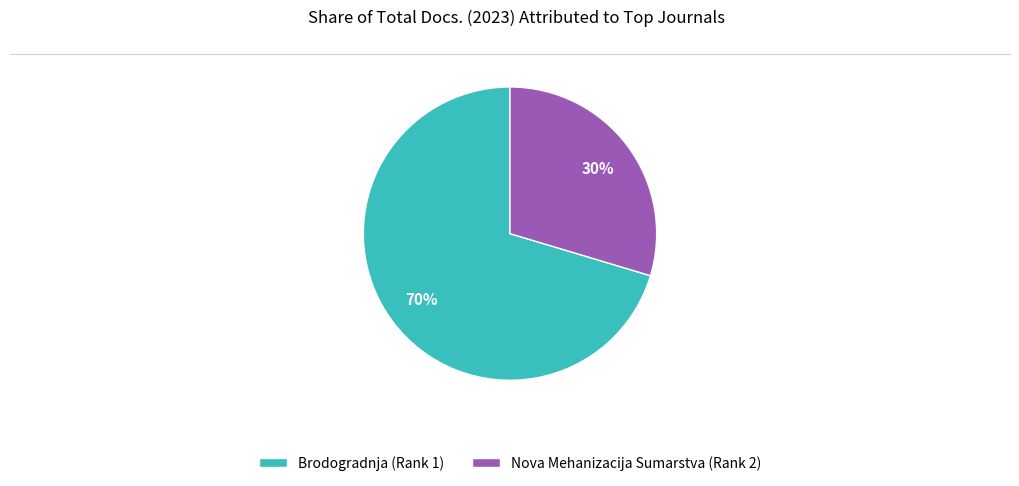

To the nearest percent, what percentage of the pie is Nova Mehanizacija Sumarstva?

30%